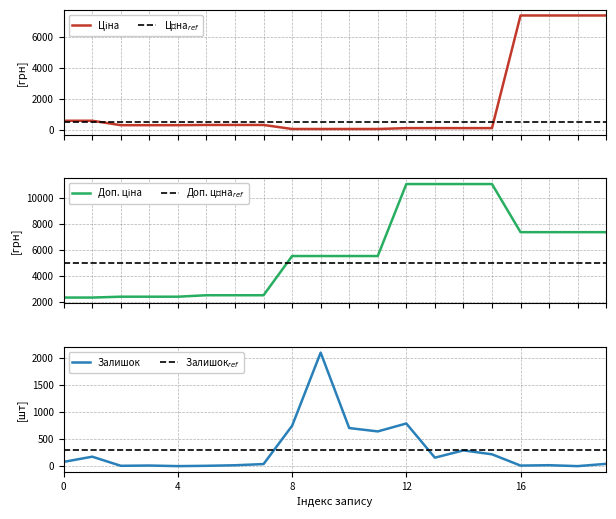

List the series in order of their peak value, lowest first.

Залишок$_{ref}$, Ціна$_{ref}$, Залишок, Доп. ціна$_{ref}$, Ціна, Доп. ціна